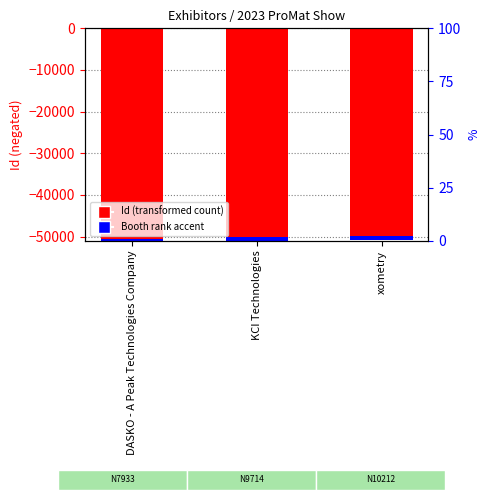

How many values in the Id (transformed count) series are below -50081?

1